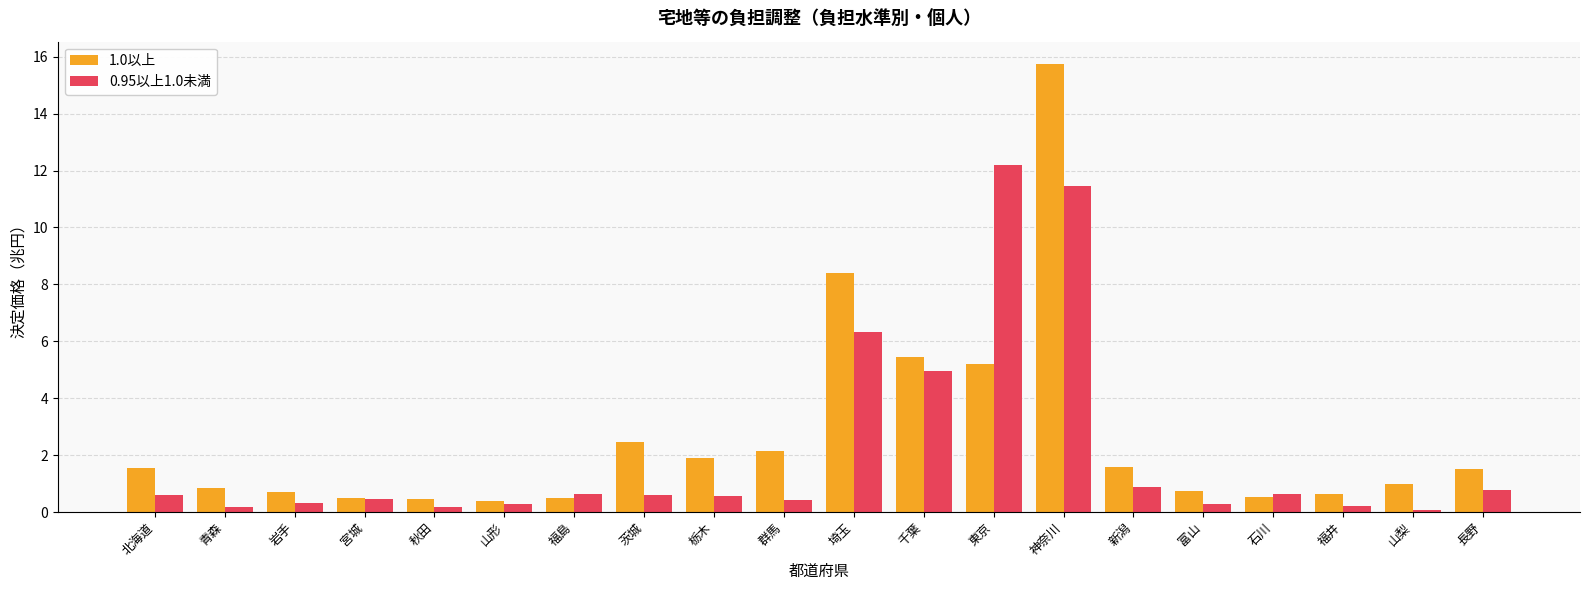

Are the bars grouped side by side (vs. stacked)?

Yes